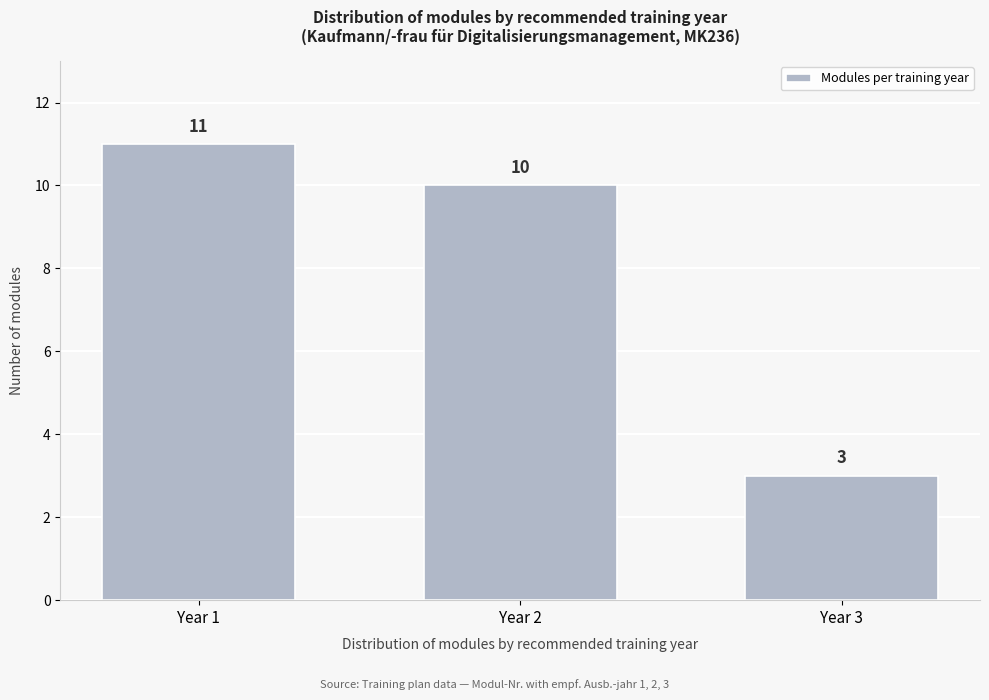

Reading left to right, what are all the values shown in this chart?

11	10	3